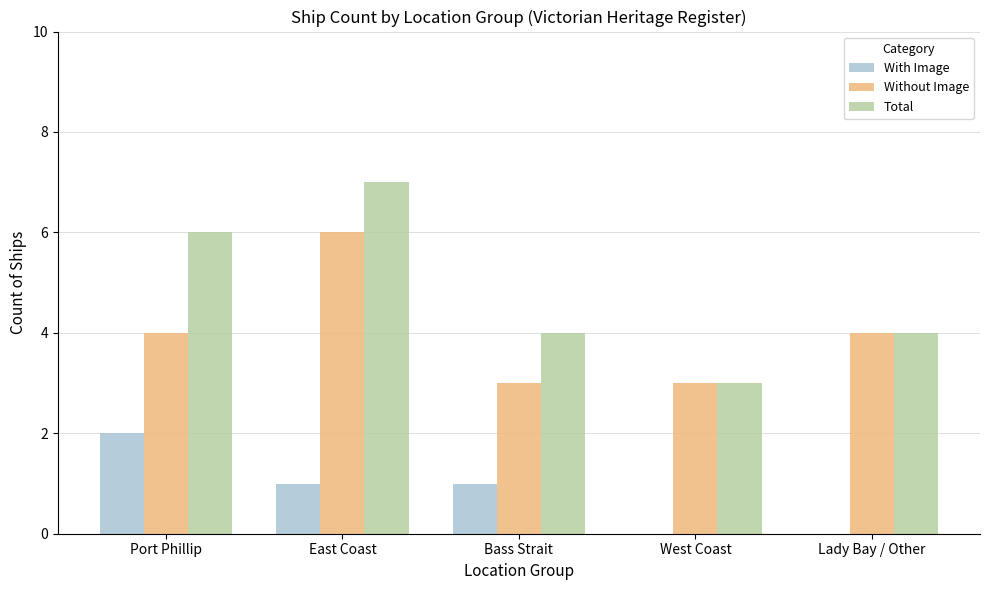

The value of Without Image at West Coast is 4. True or false?

False